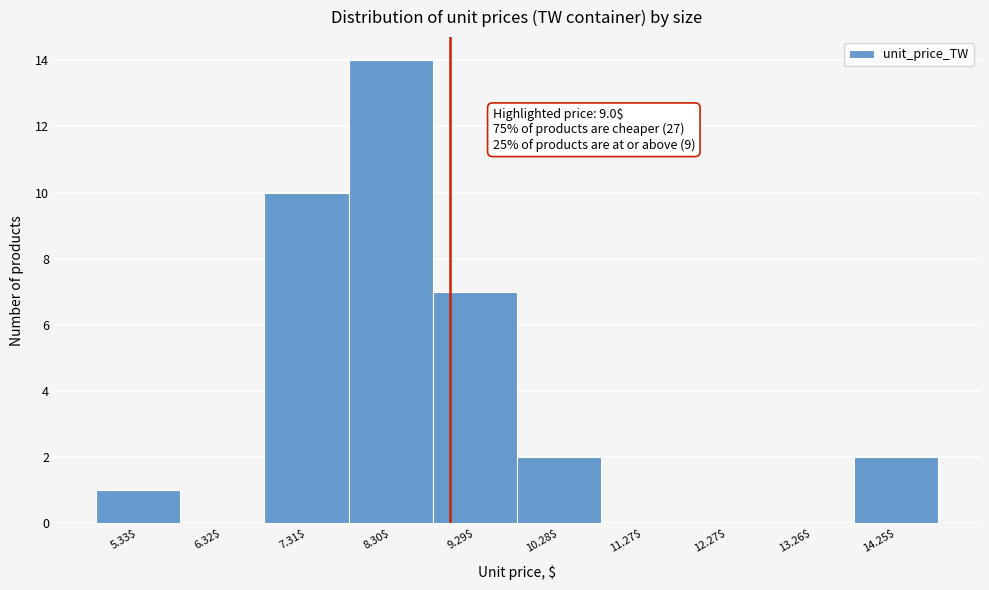

Over which range of the x-axis is the bar tallest?

7.8 to 8.8